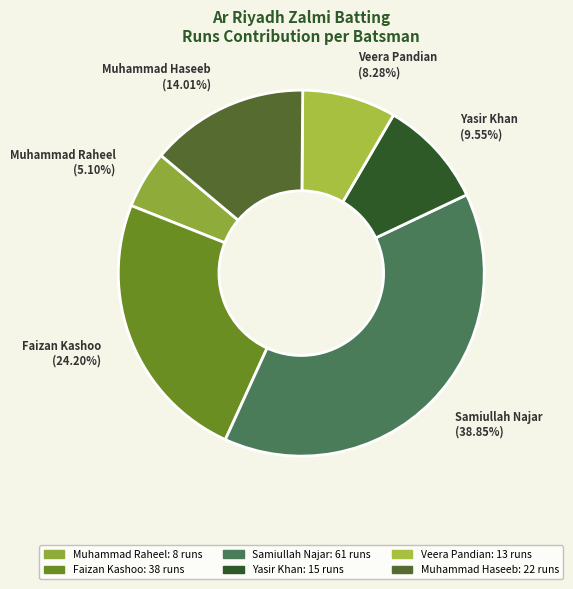

Count the number of slices in the pie.

6